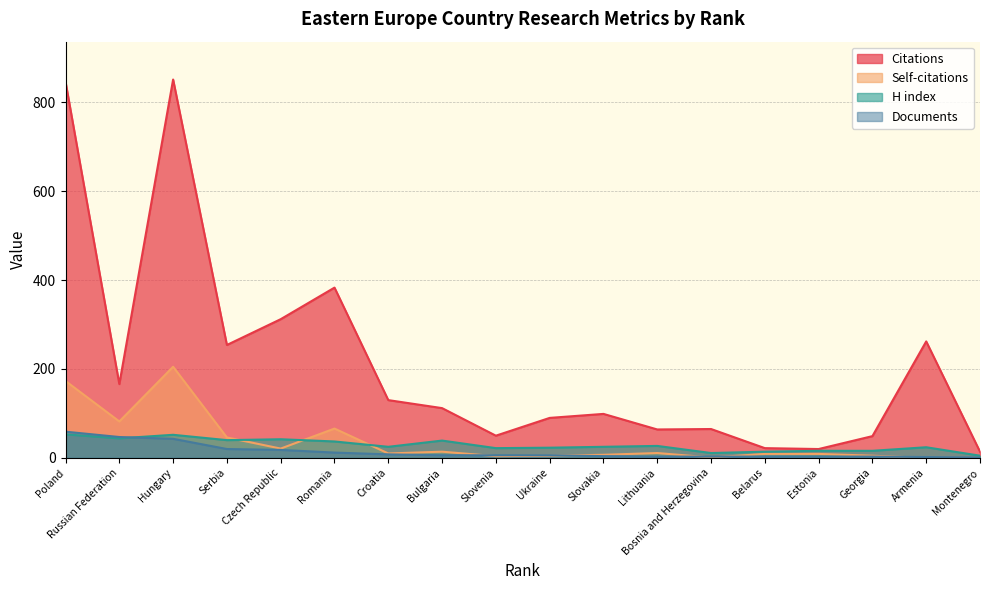

At which category does H index reach its first local valley?

Russian Federation